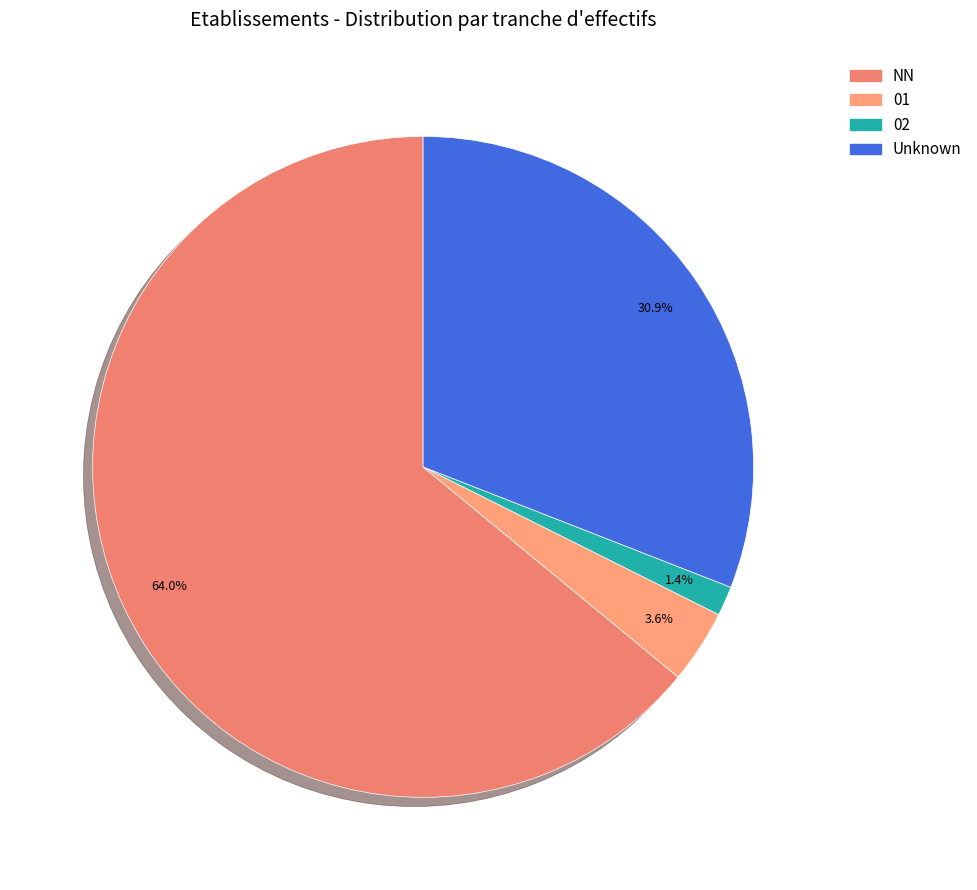

Does any single category account for the majority?

Yes